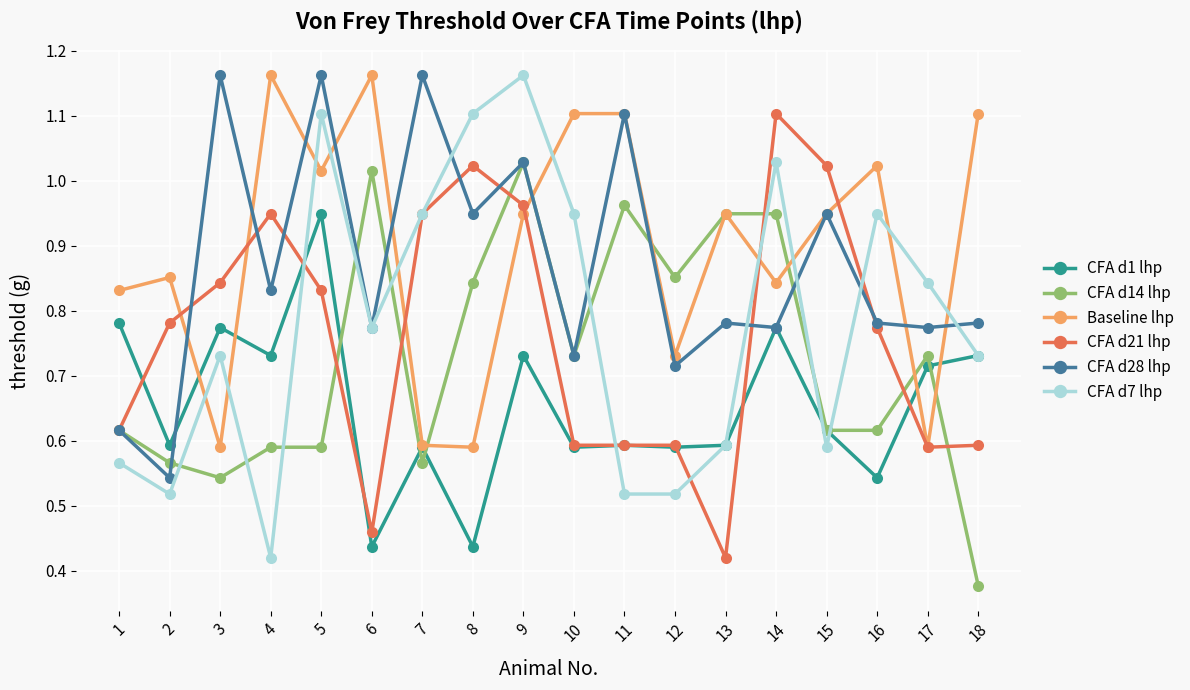

Between 15 and 16, which series saw the biggest shift?

CFA d7 lhp